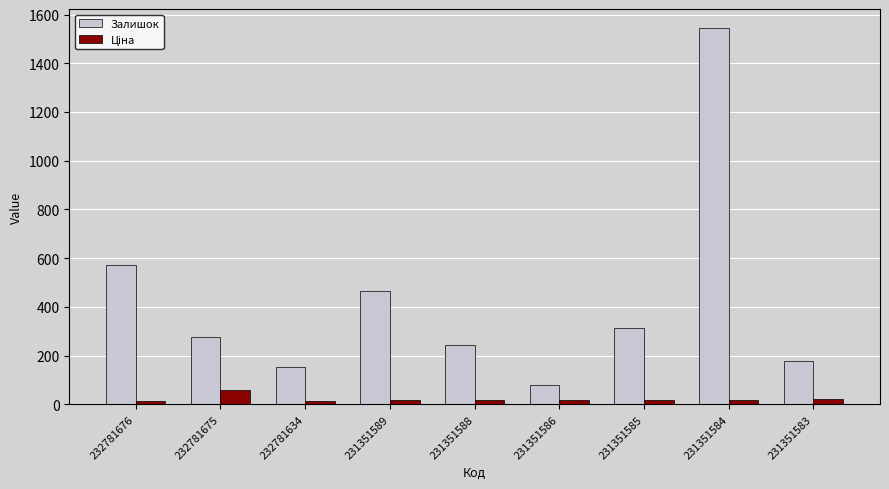

What is the maximum value for Залишок?

1545.0